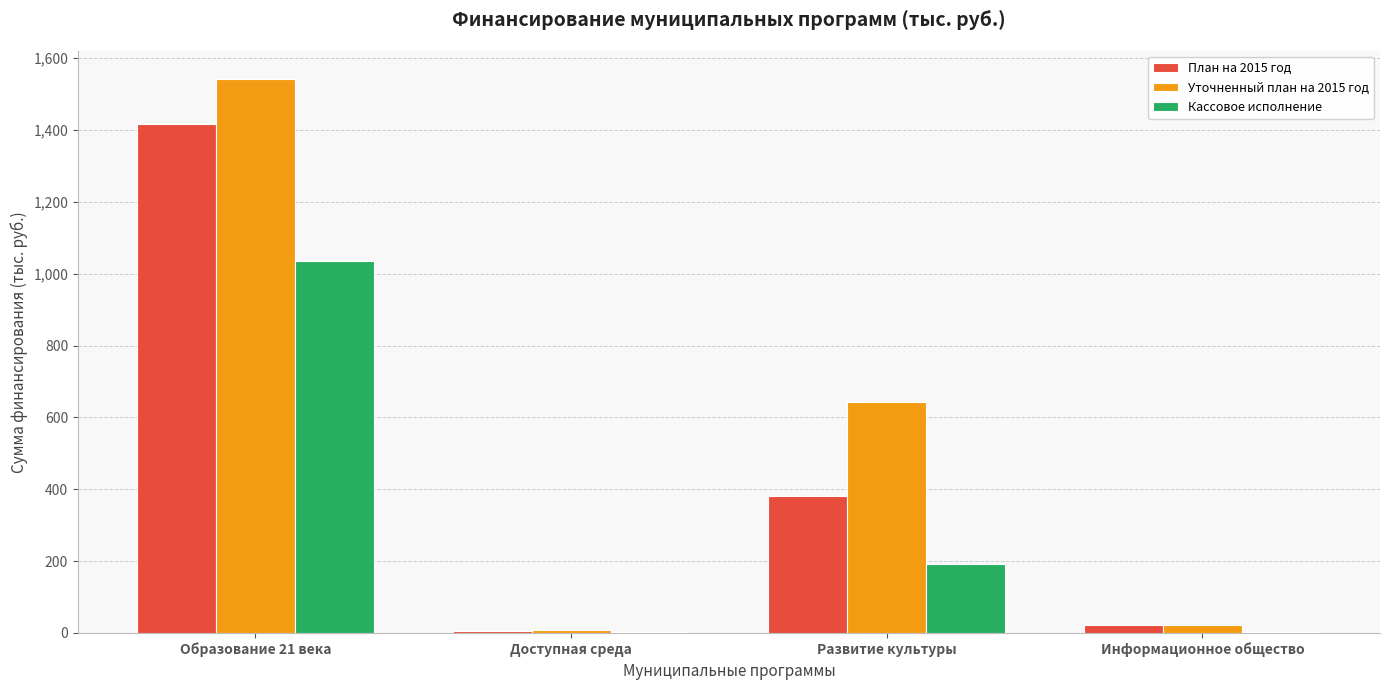

What is the difference between the Кассовое исполнение values at Информационное общество and Доступная среда?

2.2